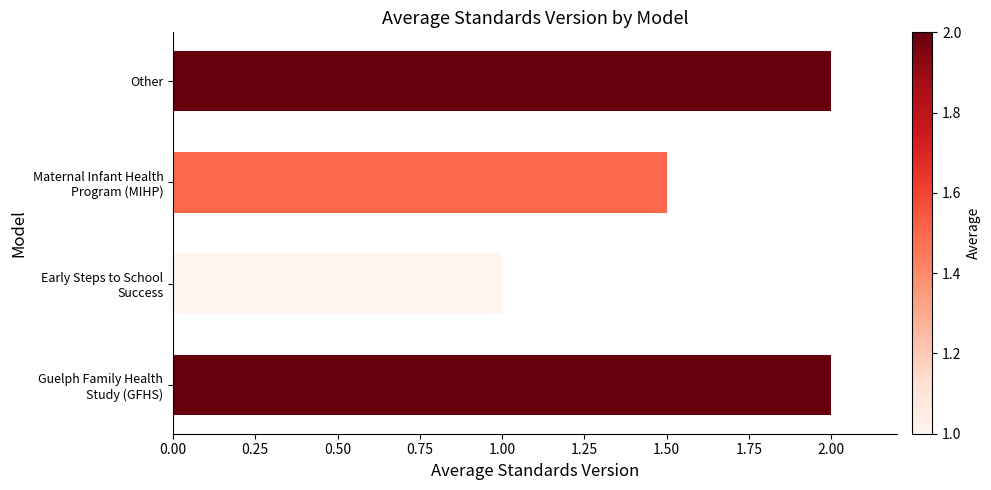

What is the difference between the maximum and minimum values?

1.0